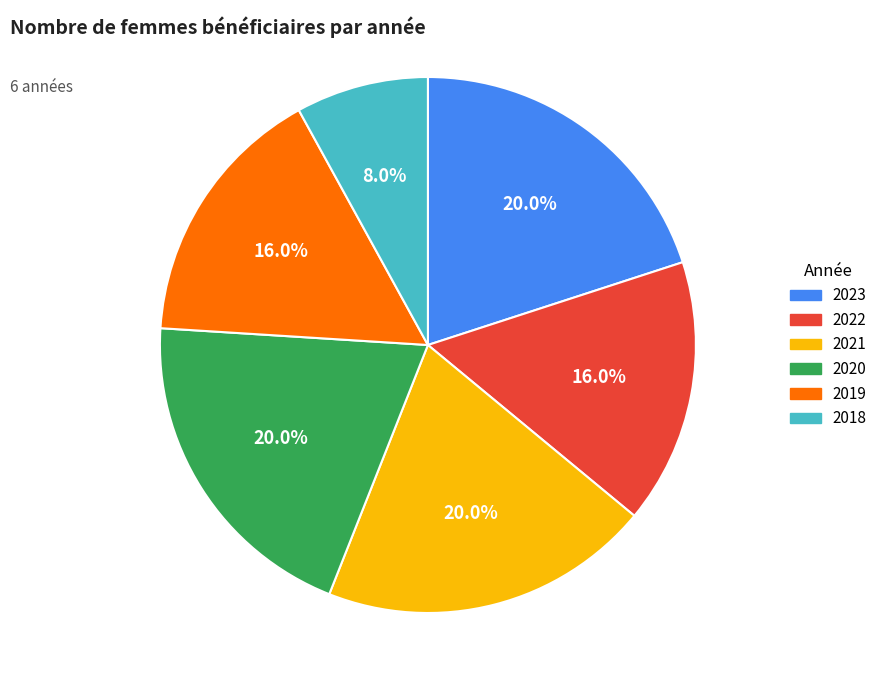

Does 2018 represent more than half of the total?

No